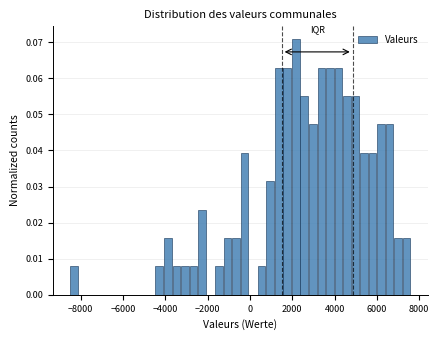

Around what value on the x-axis is the tallest bar? Give the approximate position of its centre, as read against the axis.

2200